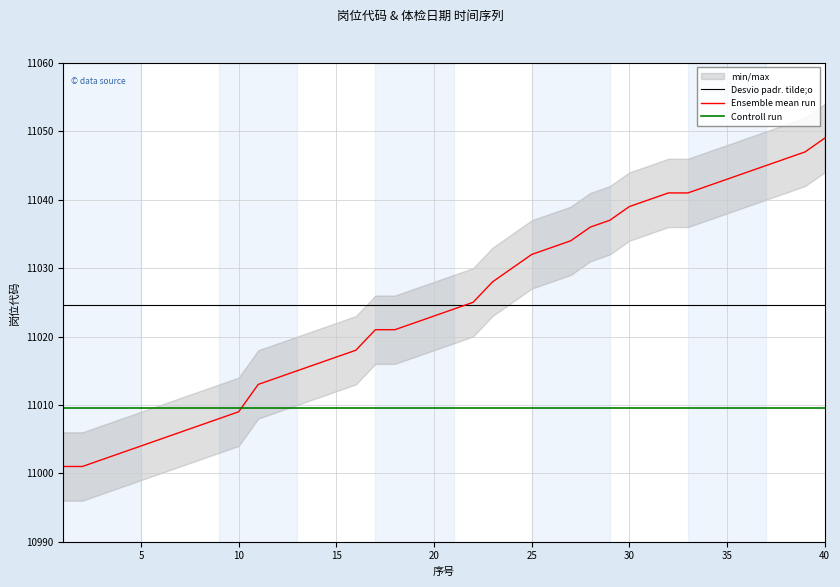

What is the difference between the second highest and second lowest values in the Ensemble mean run series?

46.0